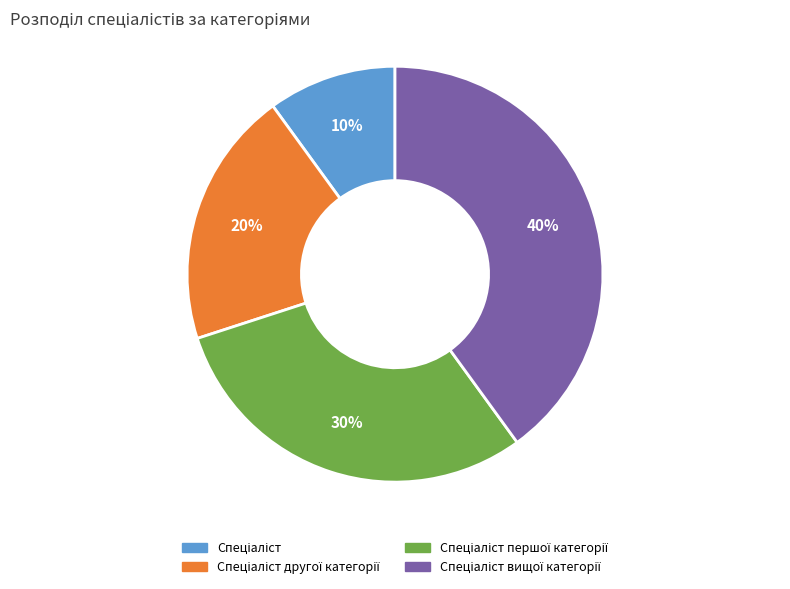

Is there any slice that represents more than half of the pie?

No